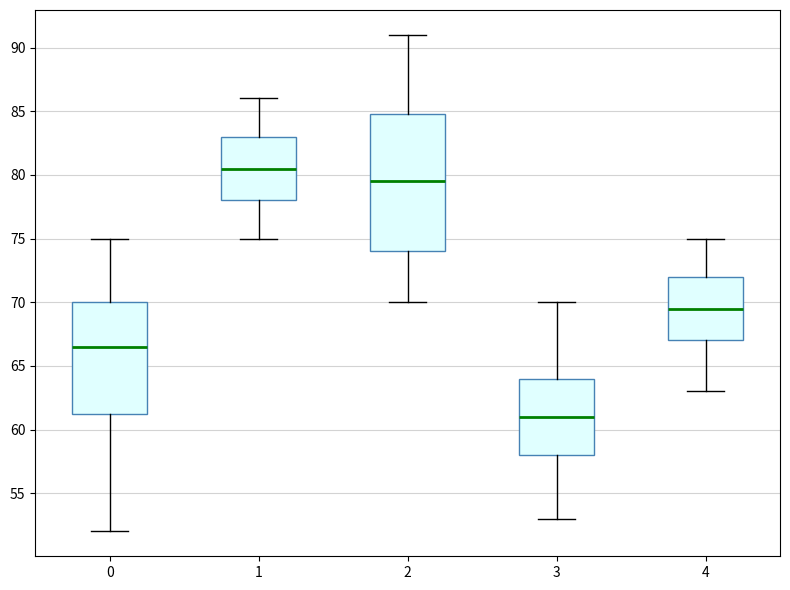

Reading left to right, read every box against the y-axis: the position of its median line, the range the box covers, and the ends of its whiskers. The values are not printed on the chart, so give them approximately, as read against the axis.

0: median 66.5, box 61.5 to 70.0, whiskers 52.0 to 75.0
1: median 80.5, box 78.0 to 83.0, whiskers 75.0 to 86.0
2: median 79.5, box 74.0 to 85.0, whiskers 70.0 to 91.0
3: median 61.0, box 58.0 to 64.0, whiskers 53.0 to 70.0
4: median 69.5, box 67.0 to 72.0, whiskers 63.0 to 75.0